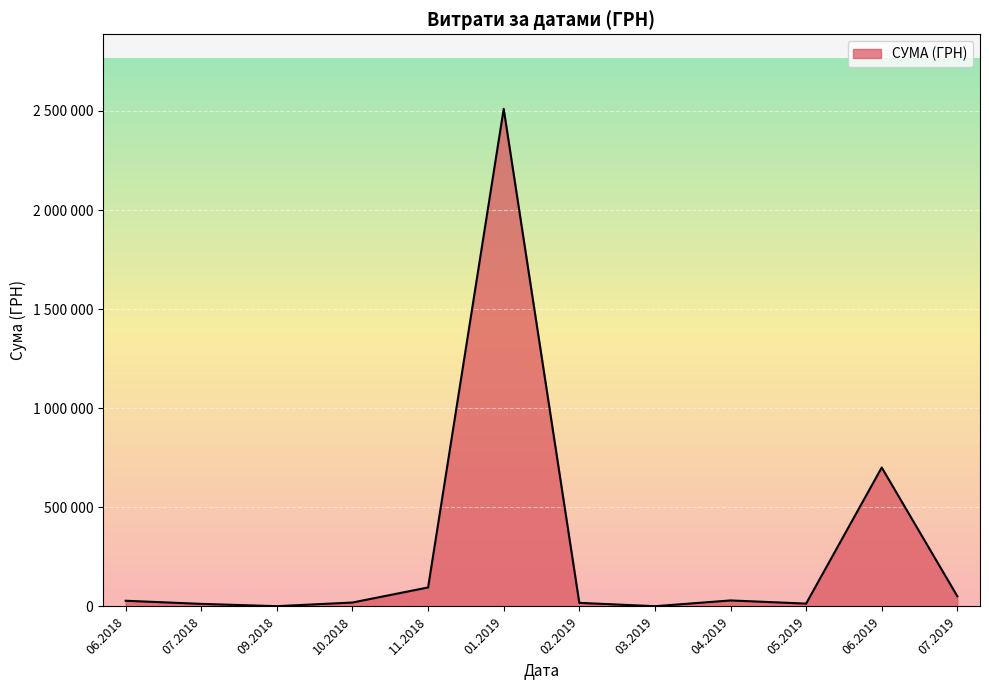

Does the chart have visible grid lines?

Yes